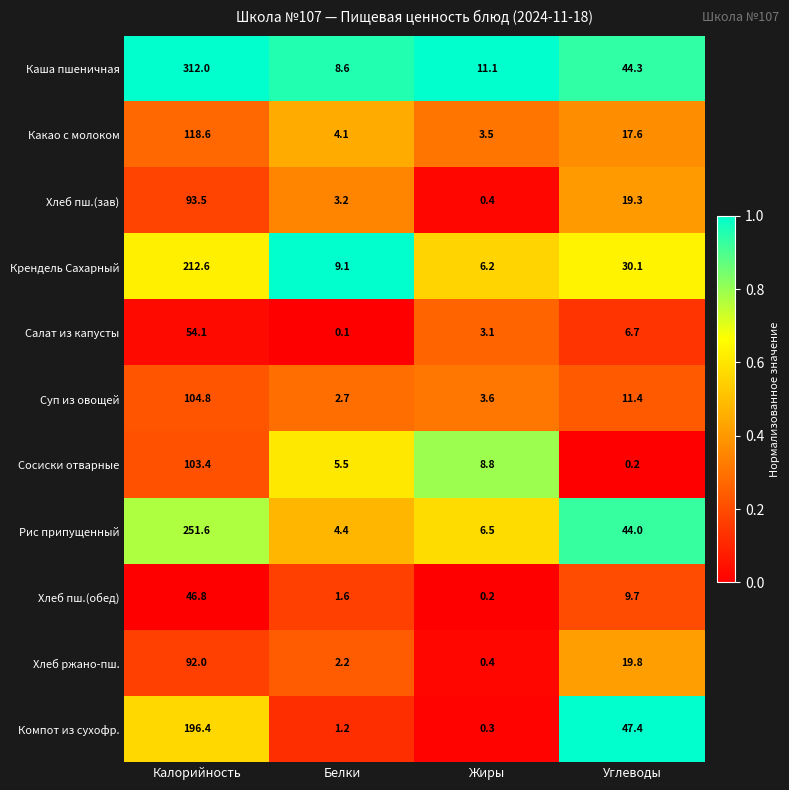

Where is Хлеб пш.(обед) nearest to the value 23?

Углеводы